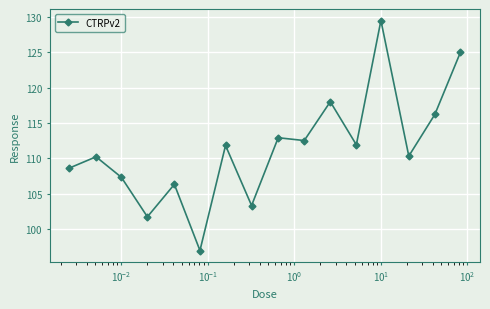

True or false: the data has more than 2 interior local peaks.

True